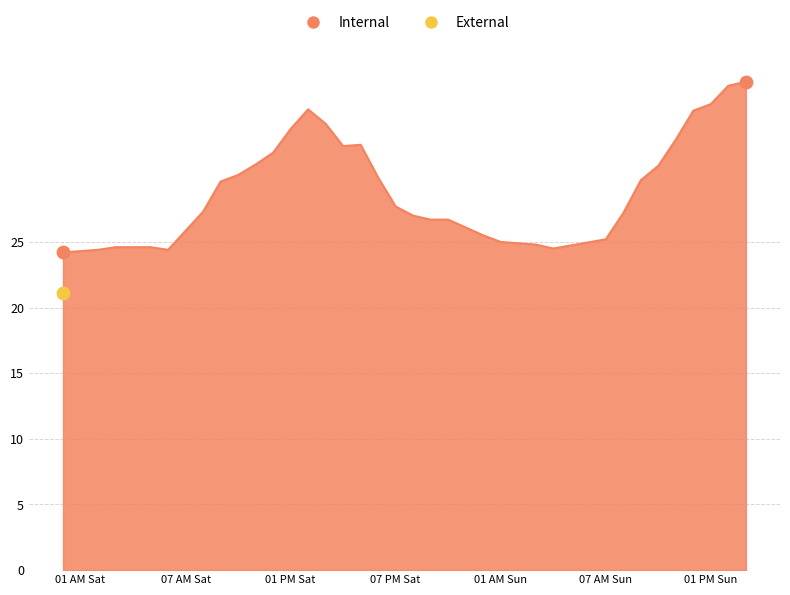

What is the change in value from 2022-10-01 22:00 to 2022-10-02 03:00?

-1.9